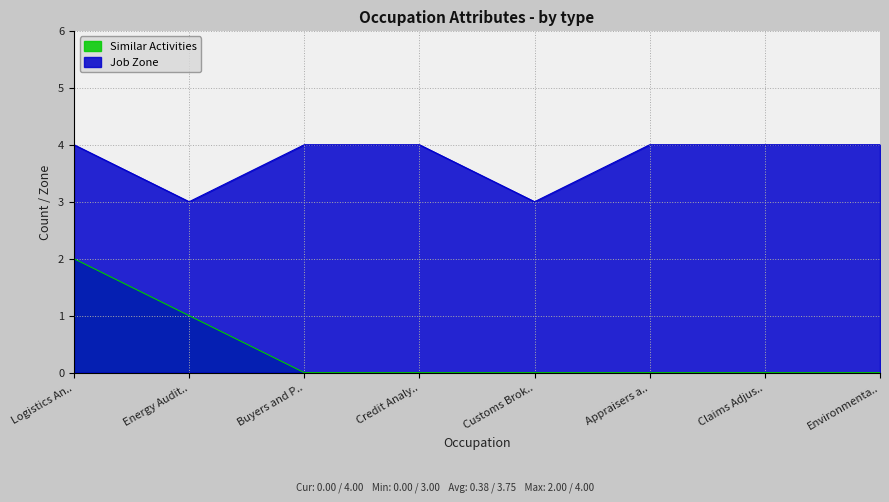

What is the difference between the maximum and second lowest values in the Job Zone series?

1